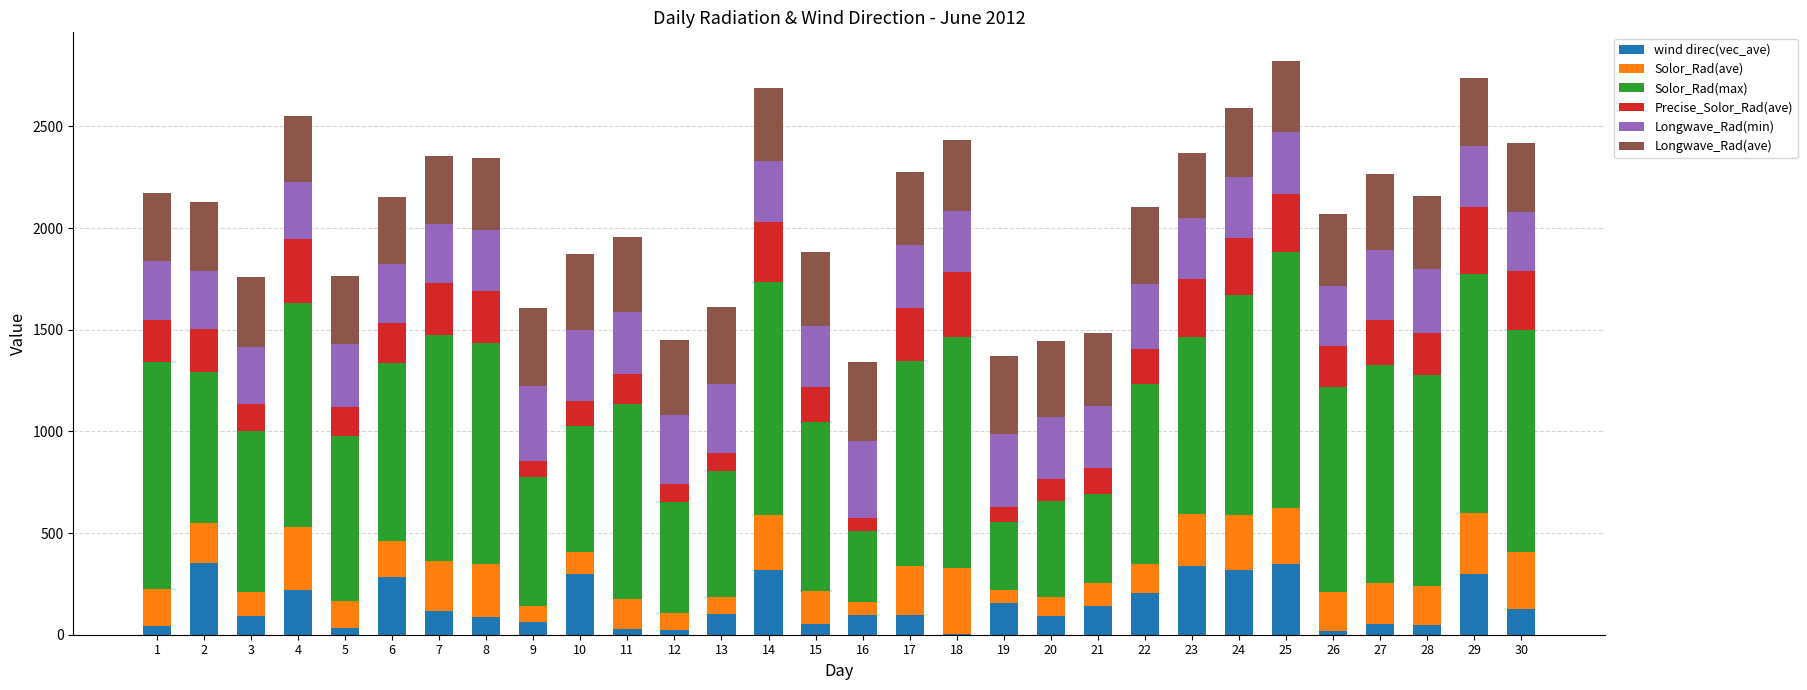

What is the maximum value for wind direc(vec_ave)?

353.7